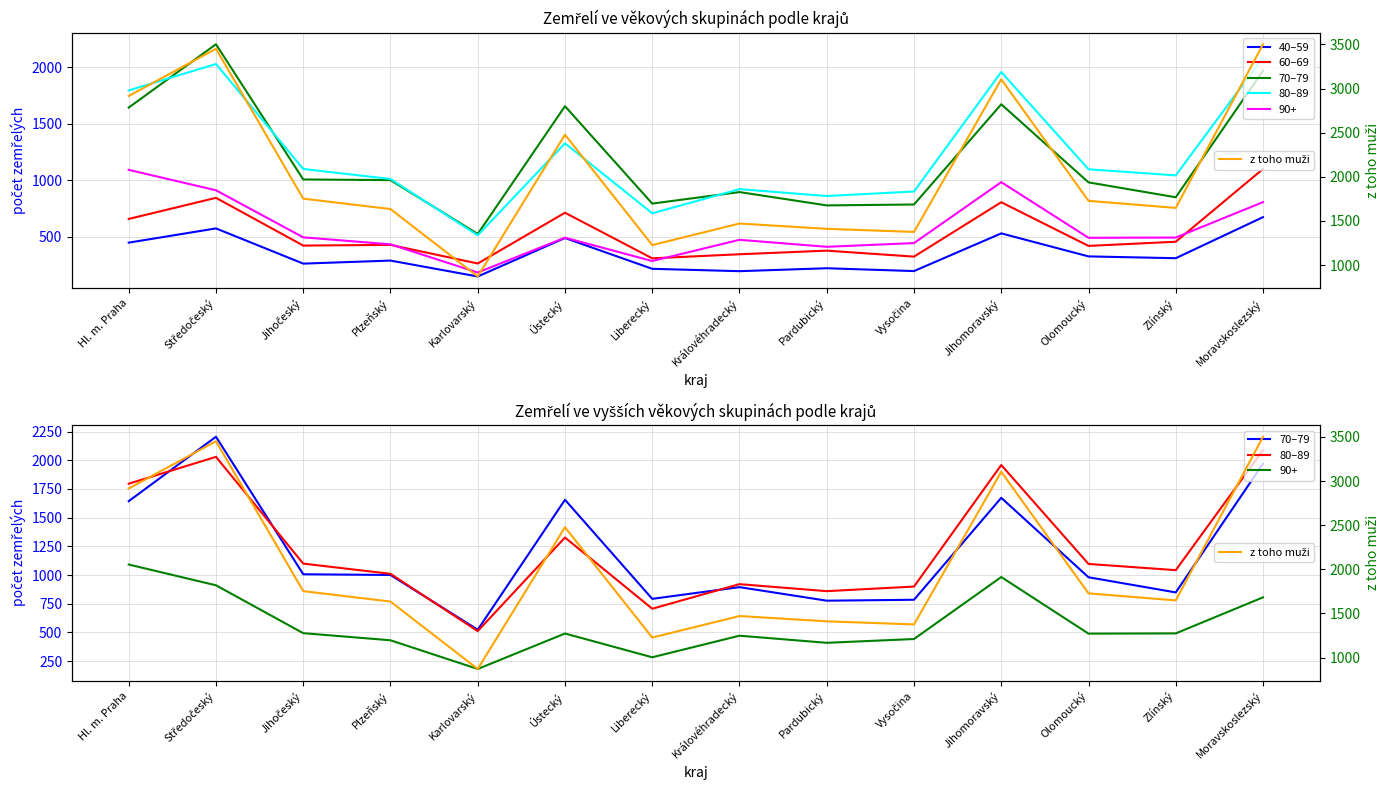

Which has a higher value, Ústecký or Pardubický?

Ústecký